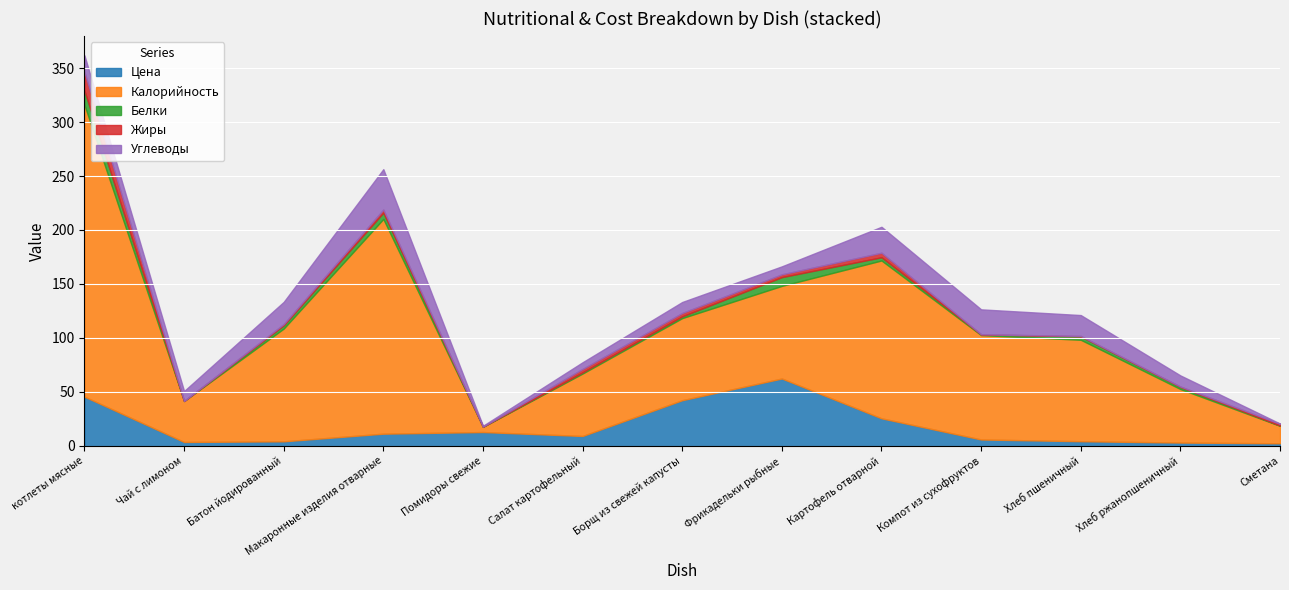

What is the difference between the maximum and minimum values in the Калорийность series?

265.6